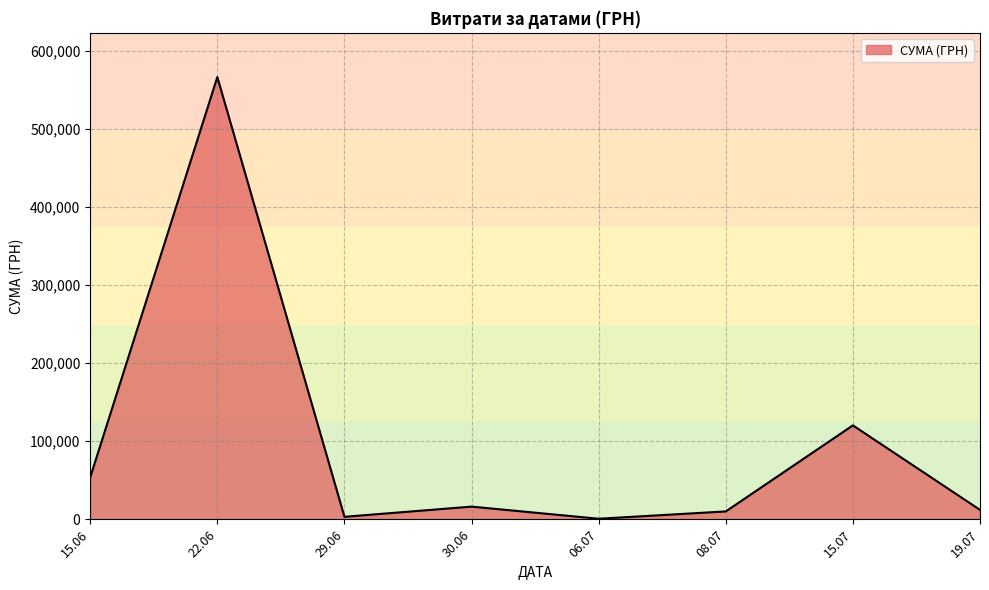

What is the difference between the maximum and second lowest values?

563037.8